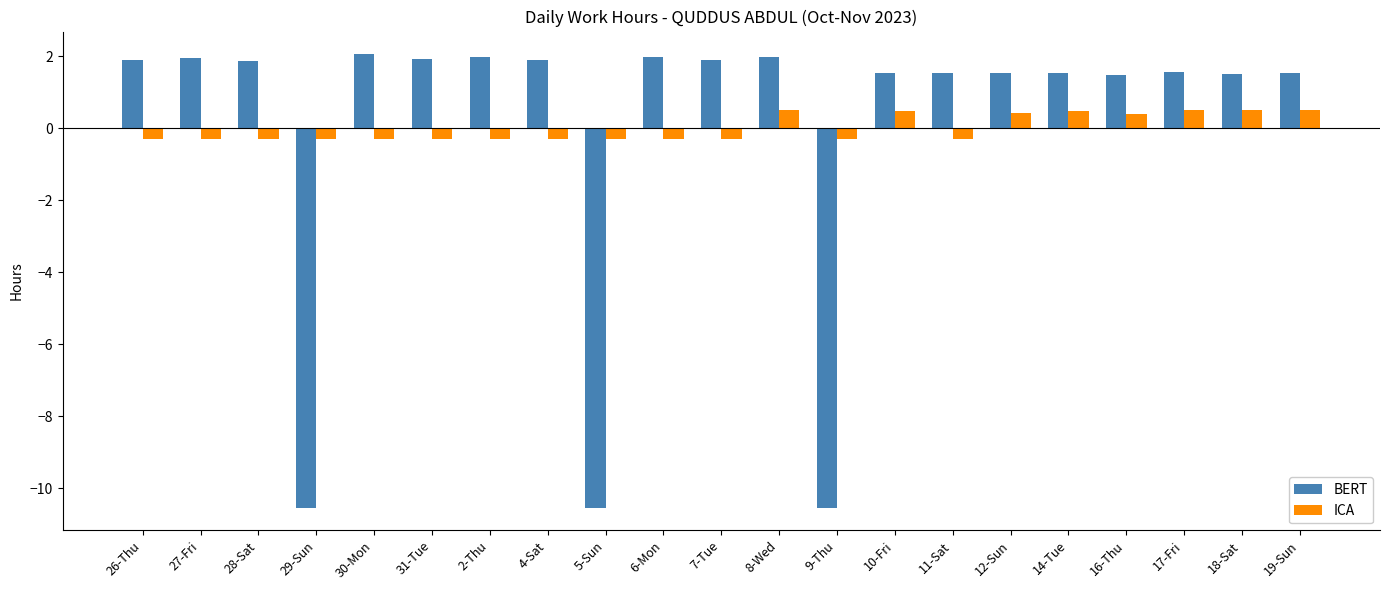

List the series in order of their peak value, highest first.

BERT, ICA